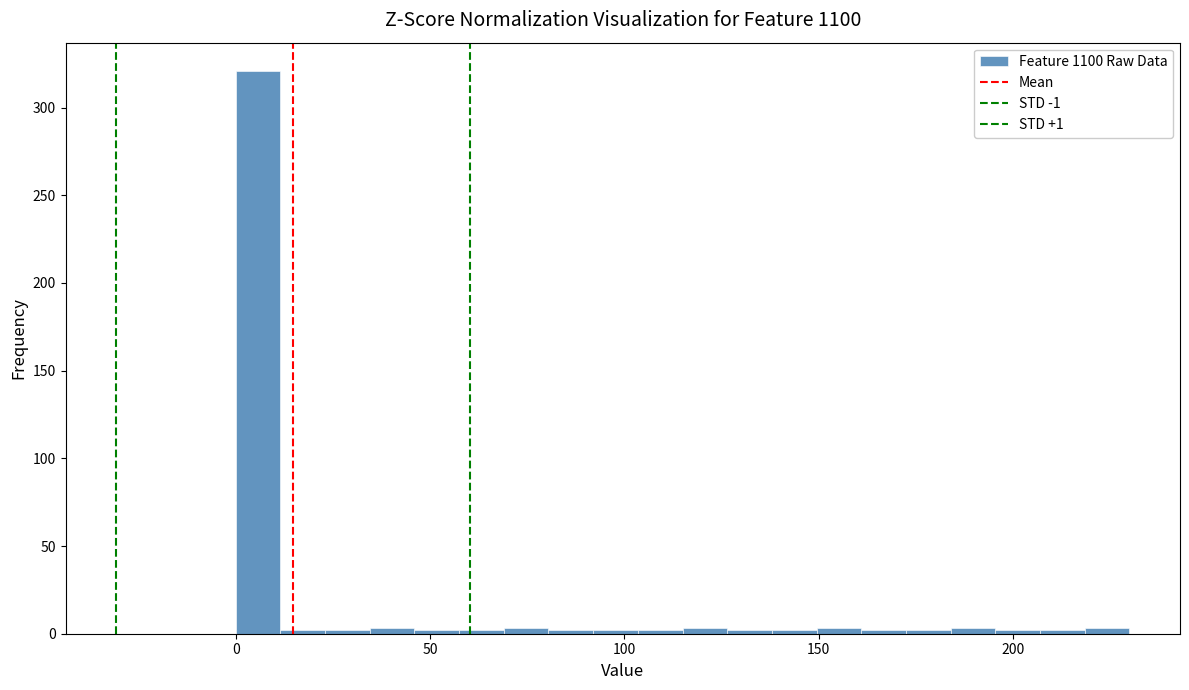

Read against the x-axis, roughly where is the centre of the tallest bar?

5